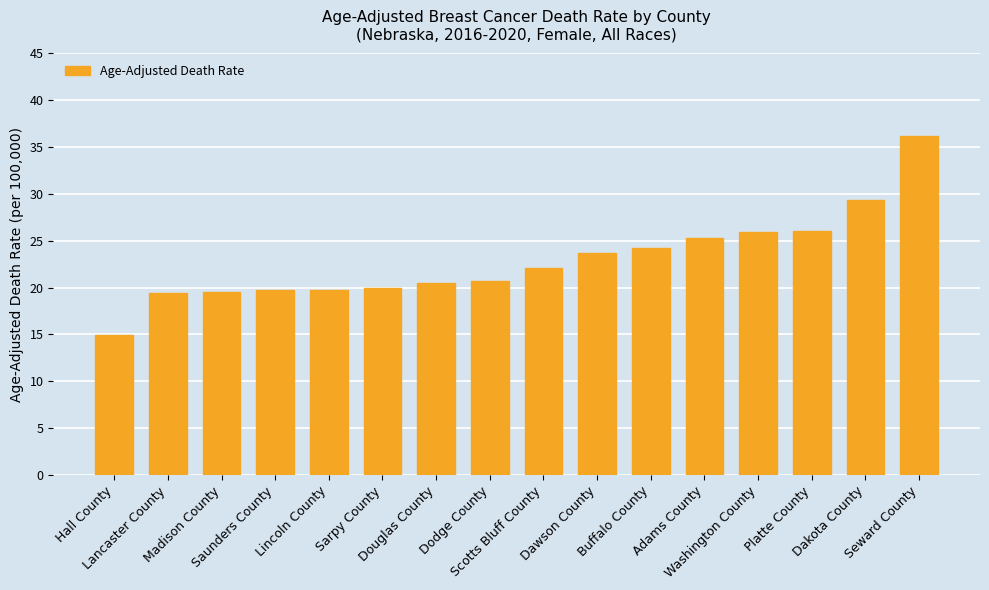

What is the label of the 15th bar from the left?

Dakota County